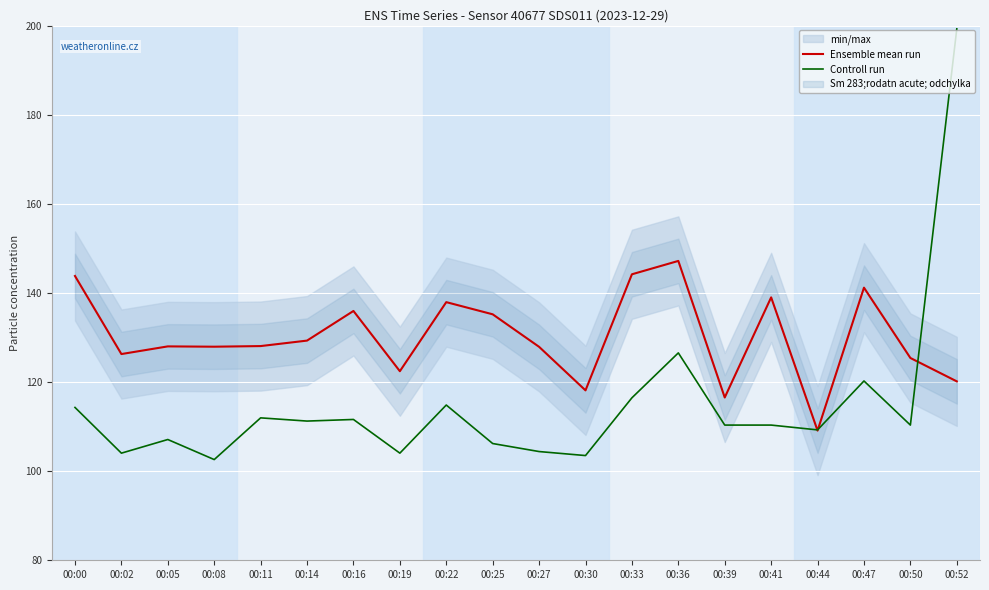

The Ensemble mean run series shows 135.9 at 00:16. True or false?

True